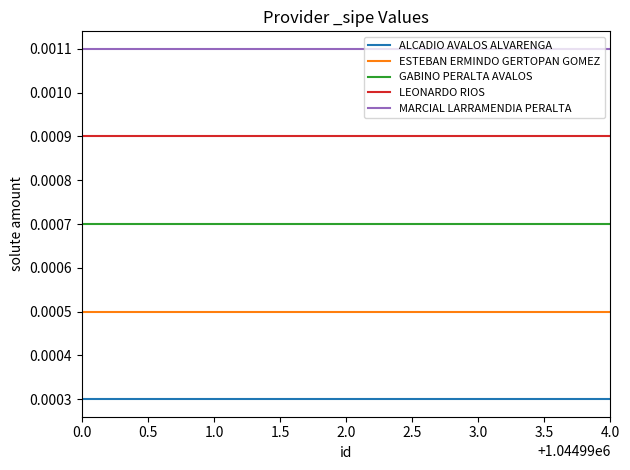

What position from the left is 0.0?

1